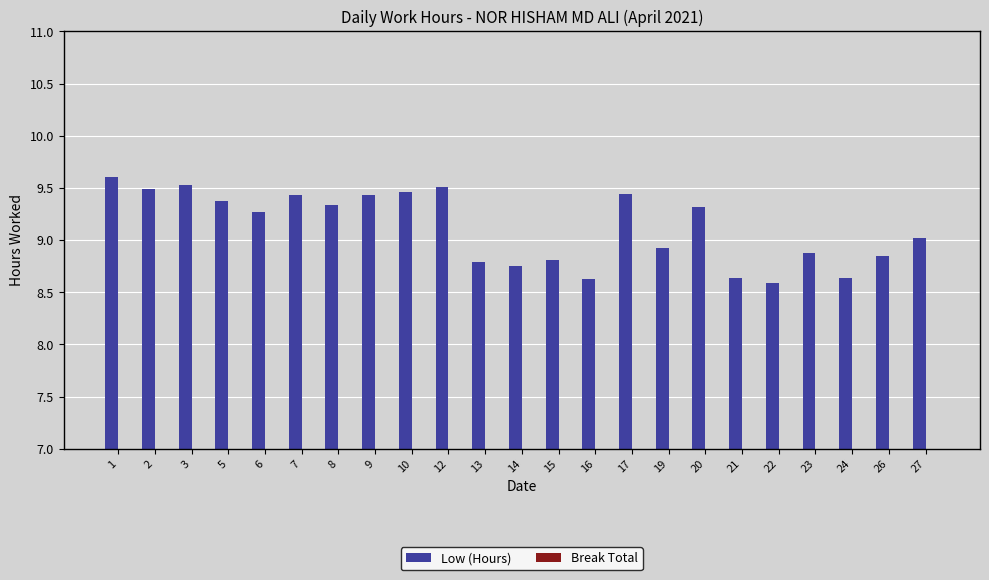

What is the value of the 4th bar from the left?

9.4